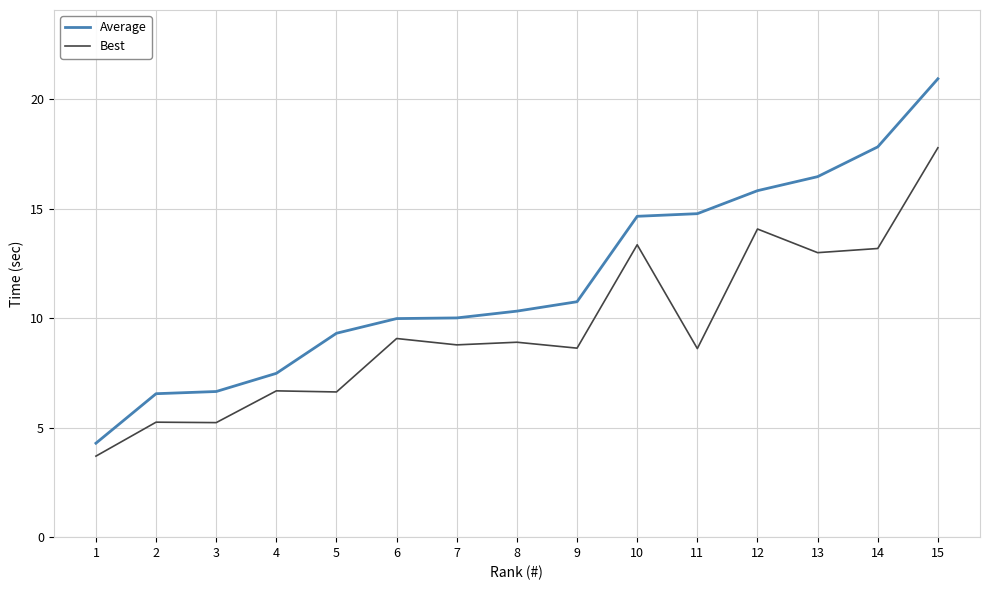

At which category does the chart reach its peak across all series?

15